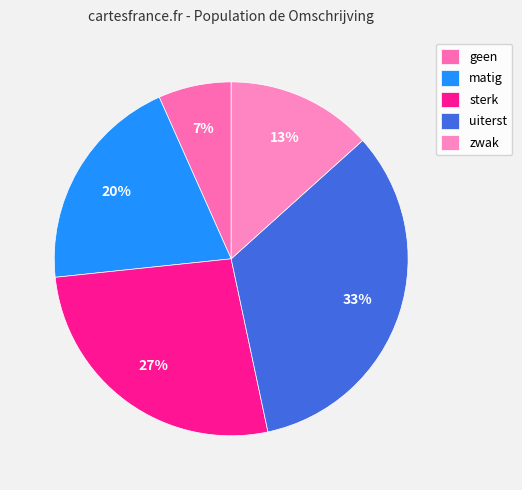

To the nearest percent, what is the difference between the uiterst and zwak slice percentages?

20%